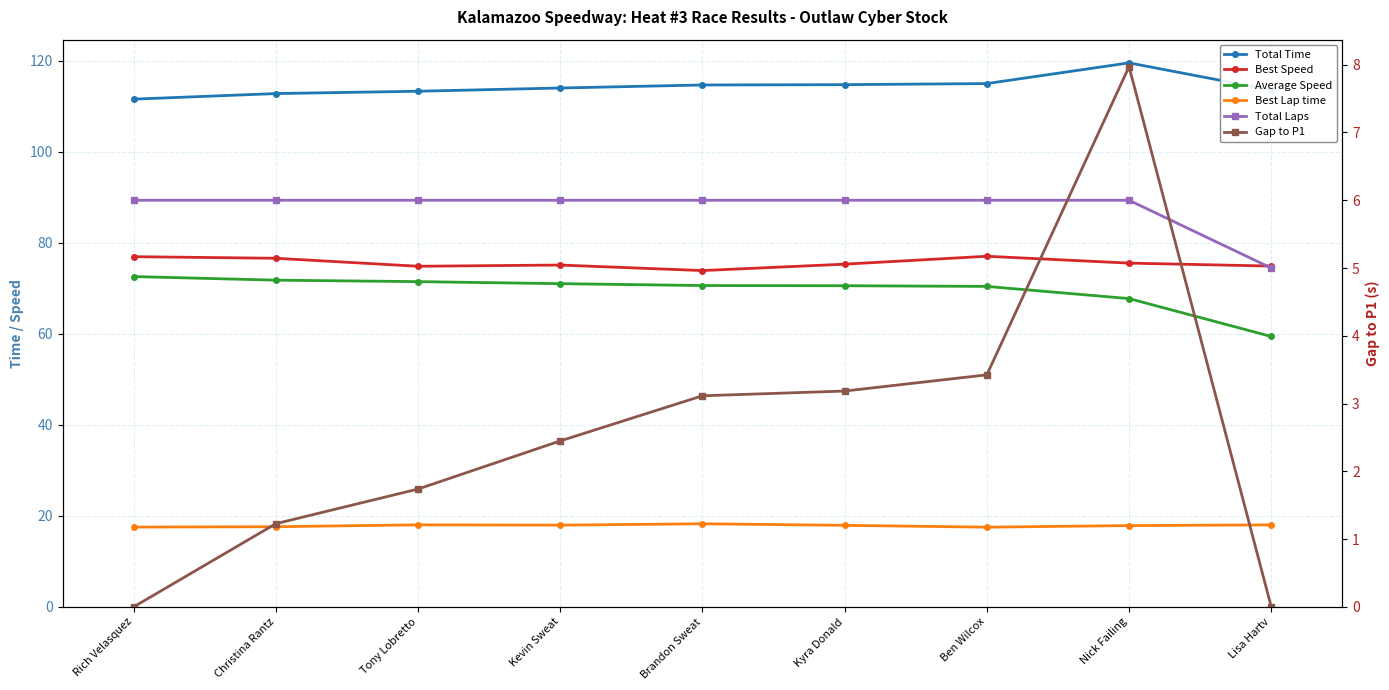

True or false: Average Speed has a value of 115.3 at Brandon Sweat.

False